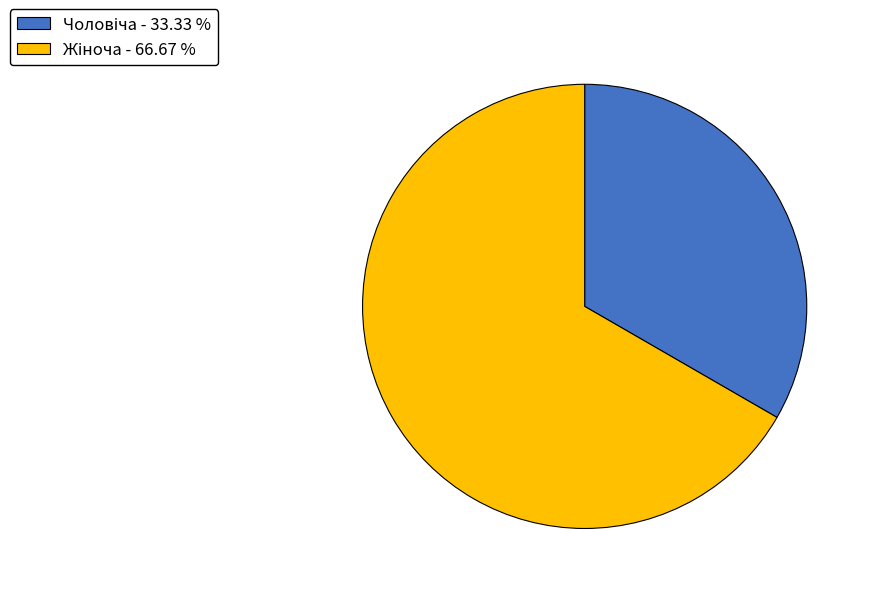

Is there a majority slice in this chart?

Yes